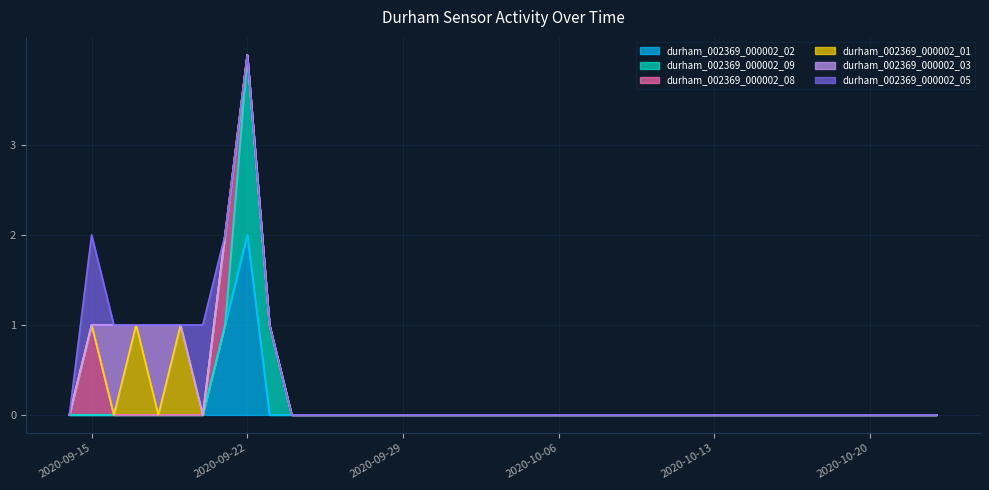

The value of durham_002369_000002_01 at 2020-09-30 is 0. True or false?

True